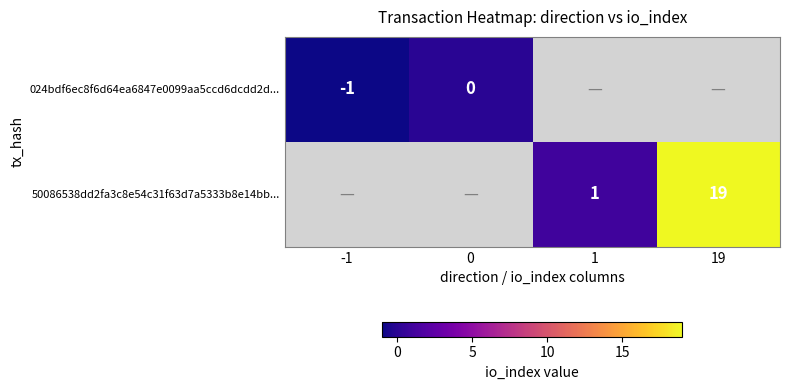

Which has a higher value, 0 or 19?

19